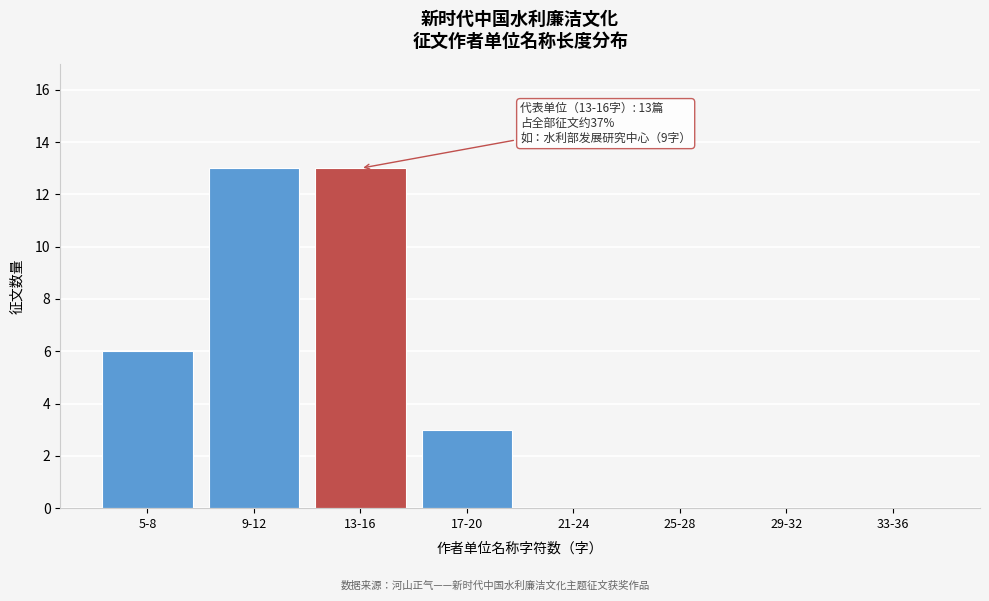

Reading left to right, list all the values displayed in this chart.

5-8=6	9-12=13	13-16=13	17-20=3	21-24=0	25-28=0	29-32=0	33-36=0